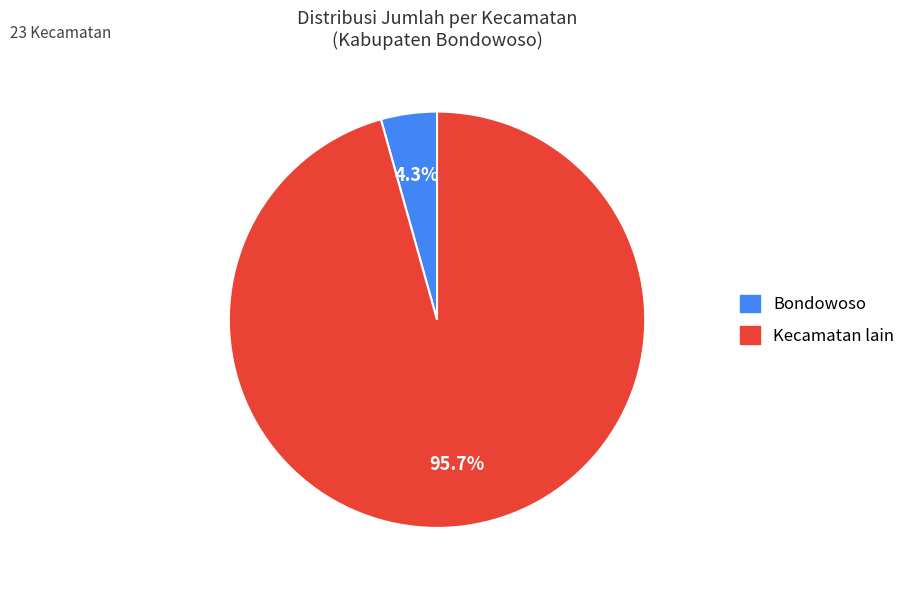

Rank the categories by value from highest to lowest.

Kecamatan lain, Bondowoso